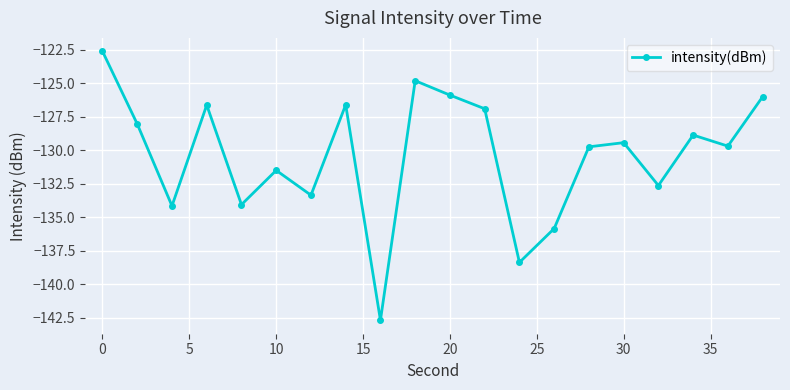

How many points are higher than both their immediate neighbors (excluding endpoints)?

6